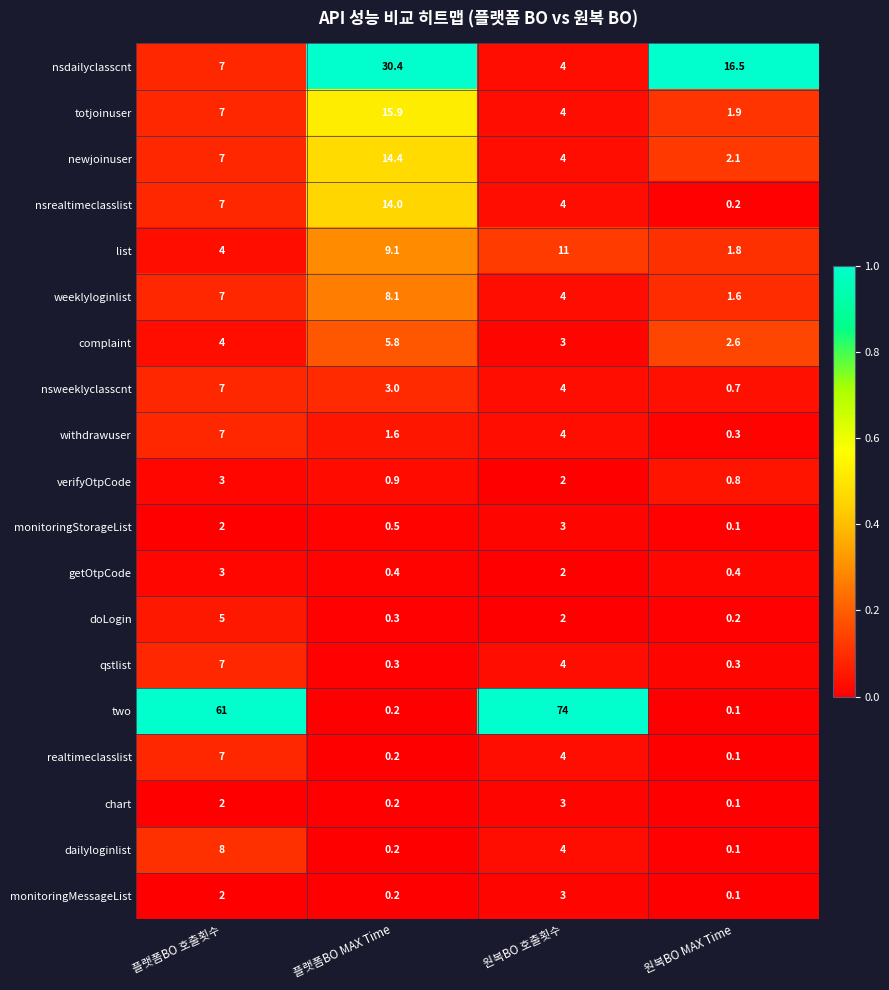

At which category is the sum across all series the highest?

플랫폼BO 호출횟수